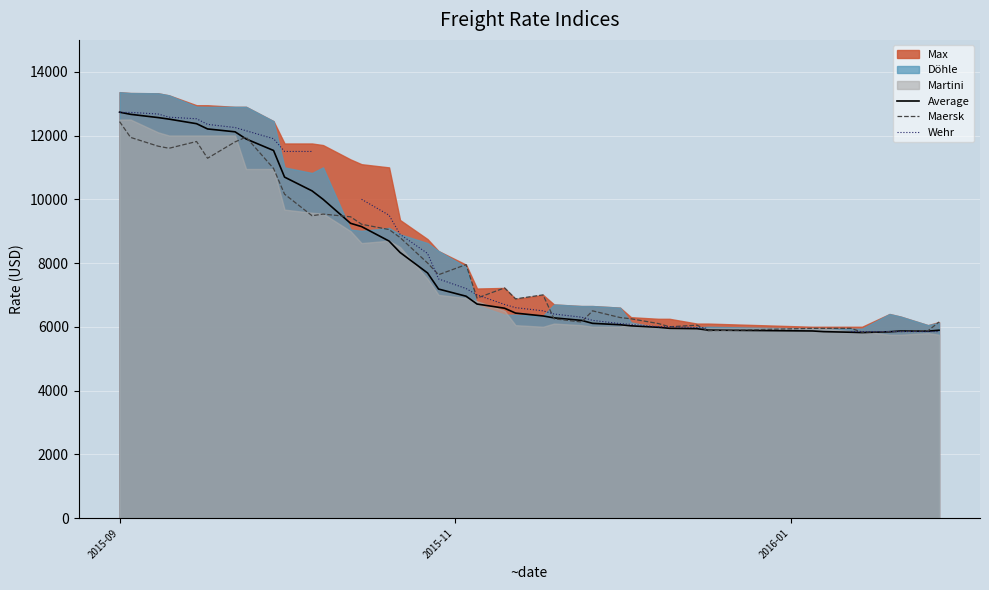

What is the lowest value of the Maersk series?

5833